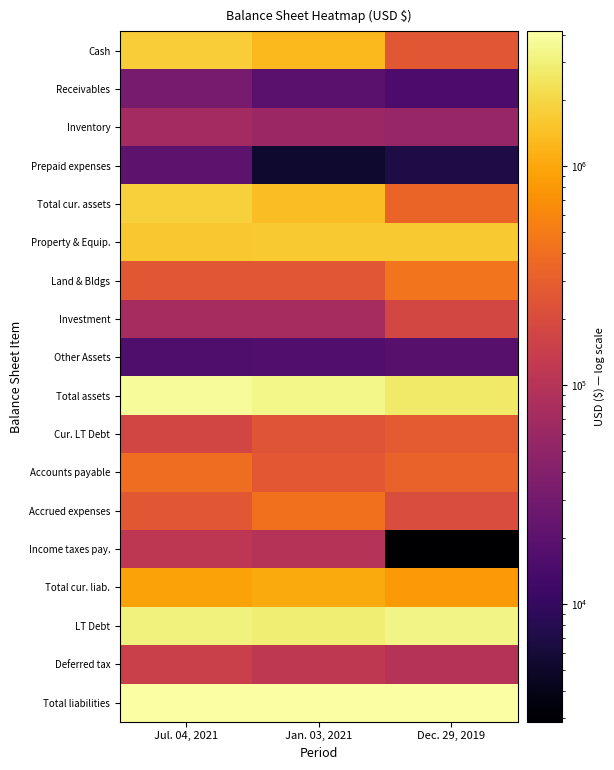

Which has a higher value, Jul. 04, 2021 or Jan. 03, 2021?

Jul. 04, 2021